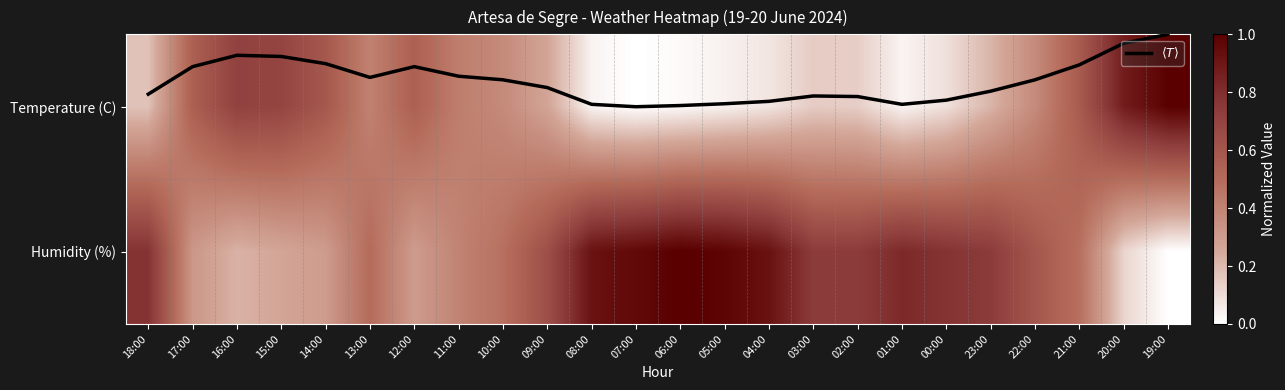

Is the value of Temperature (C) at 08:00 greater than the value of $\langle T \rangle$ at 04:00?

Yes